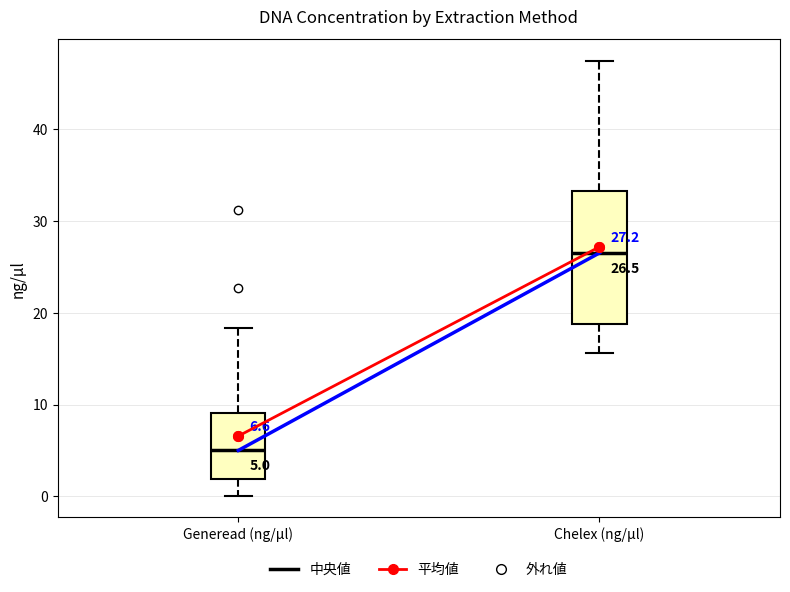

Comparing the boxes themselves (not the whiskers), which one is the tallest?

Chelex (ng/µl)